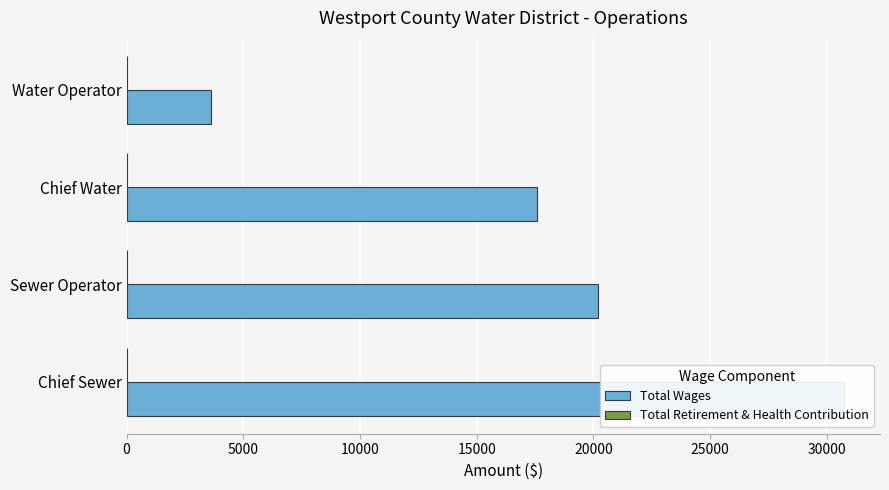

Does the chart contain any negative values?

No